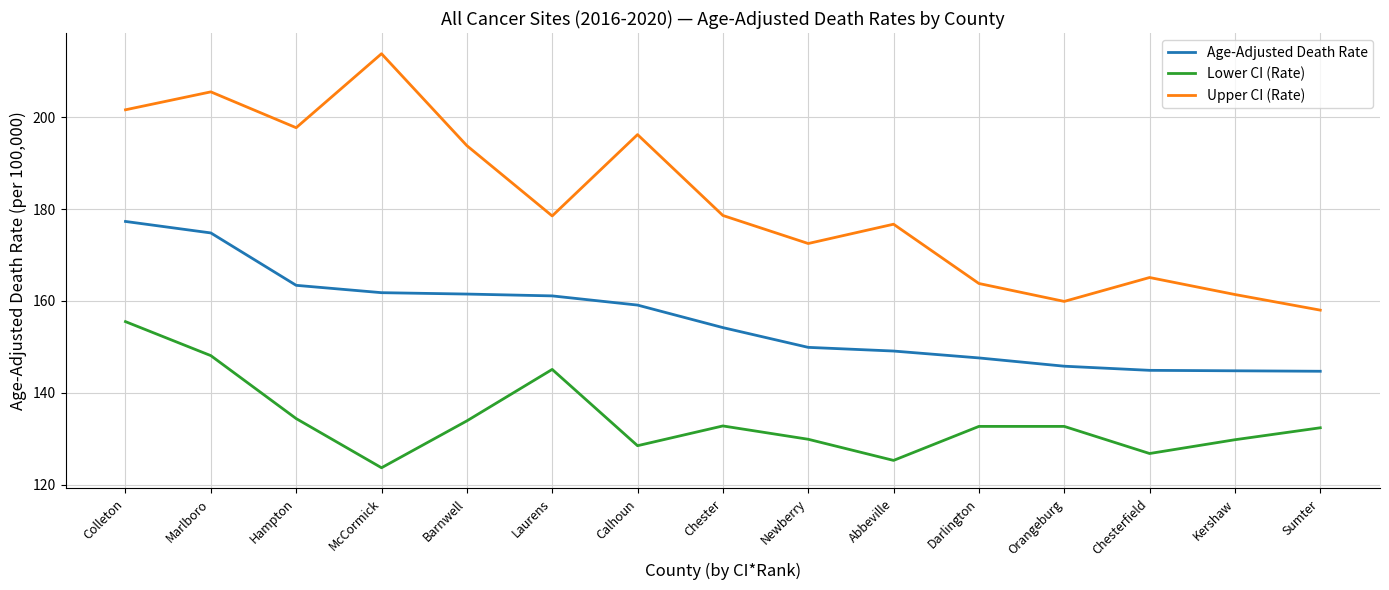

Rank the series at McCormick from highest to lowest value.

Upper CI (Rate), Age-Adjusted Death Rate, Lower CI (Rate)